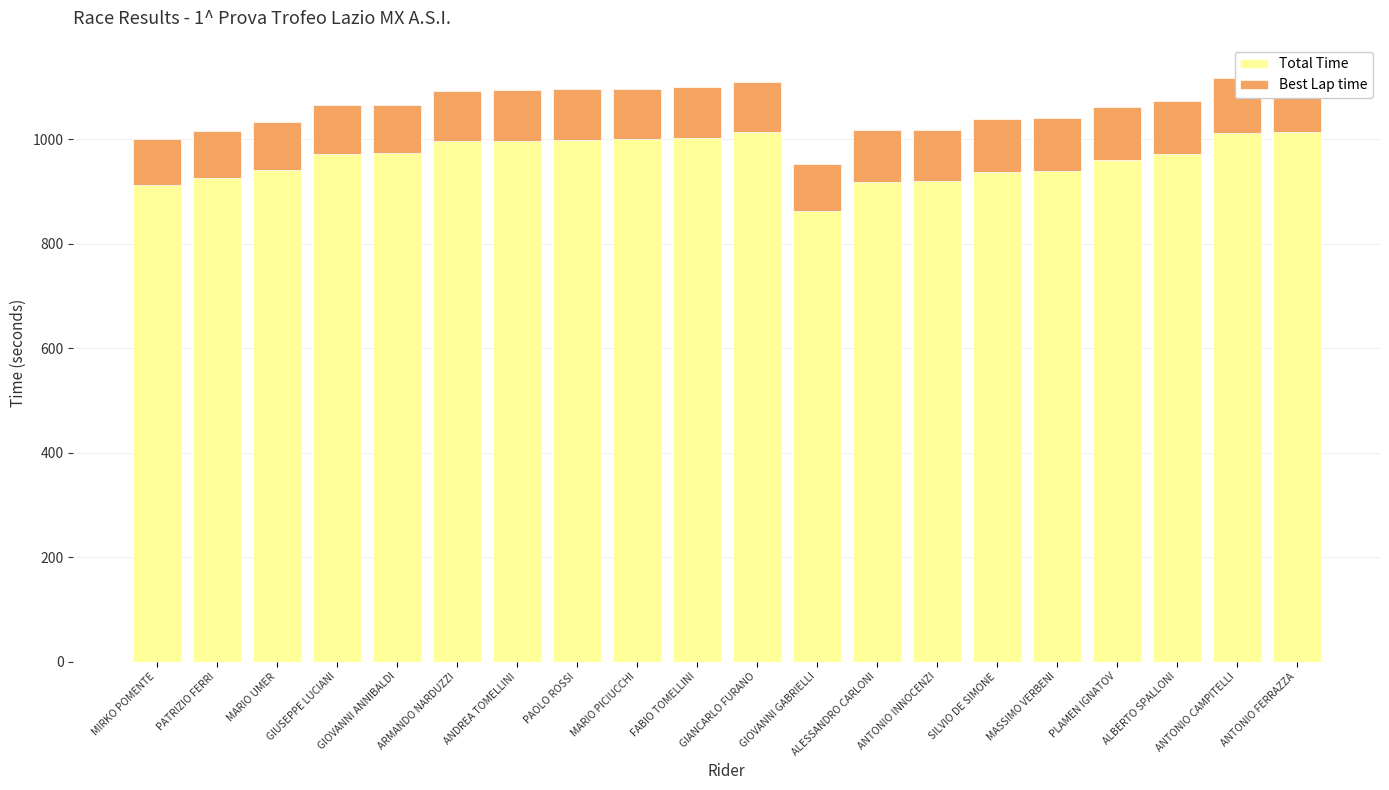

Is the value of Best Lap time at GIUSEPPE LUCIANI greater than the value of Total Time at GIOVANNI ANNIBALDI?

No